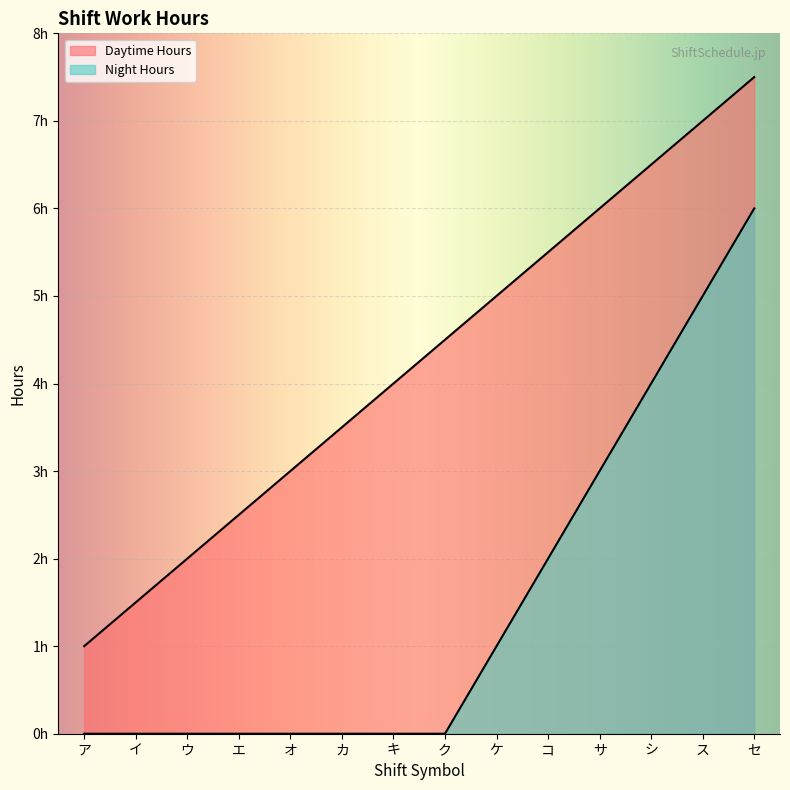

Reading left to right, list all the values displayed in this chart.

Daytime Hours: ア=1.0	イ=1.5	ウ=2.0	エ=2.5	オ=3.0	カ=3.5	キ=4.0	ク=4.5	ケ=5.0	コ=5.5	サ=6.0	シ=6.5	ス=7.0	セ=7.5
Night Hours: ア=0.0	イ=0.0	ウ=0.0	エ=0.0	オ=0.0	カ=0.0	キ=0.0	ク=0.0	ケ=1.0	コ=2.0	サ=3.0	シ=4.0	ス=5.0	セ=6.0